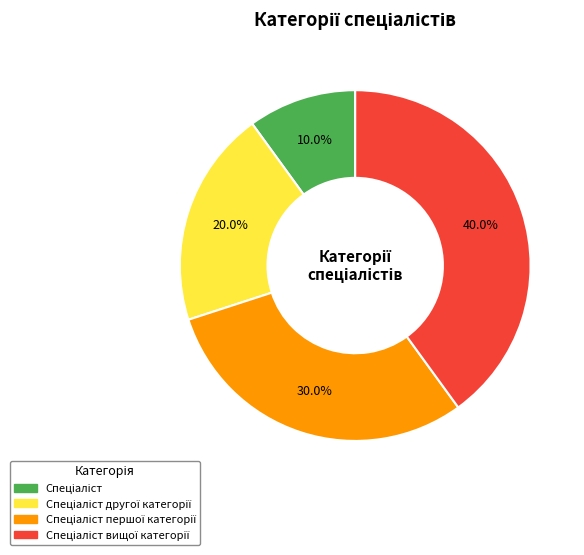

Is there any slice that represents more than half of the pie?

No